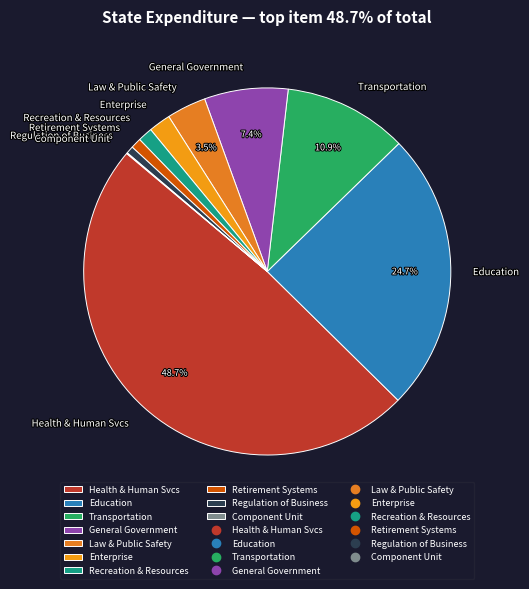

Is there a majority slice in this chart?

No